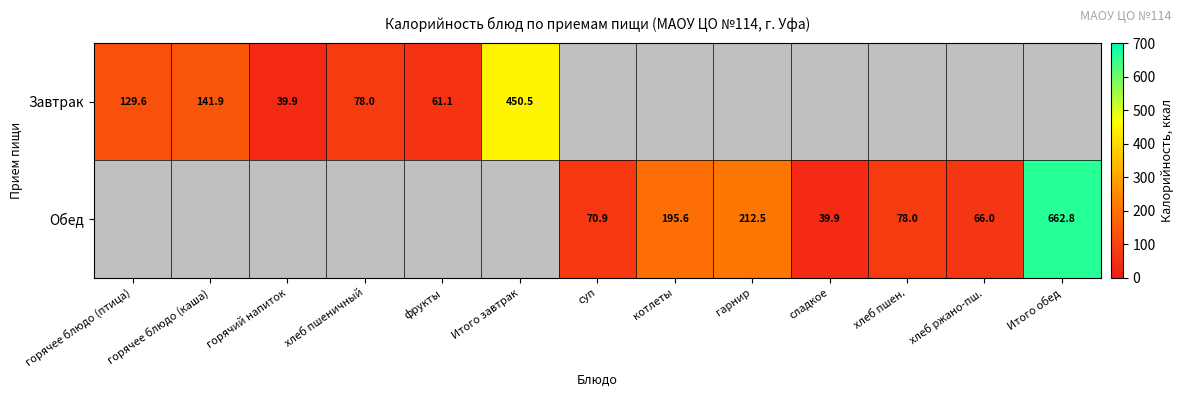

Is it true that Обед equals 47.3 at суп?

False